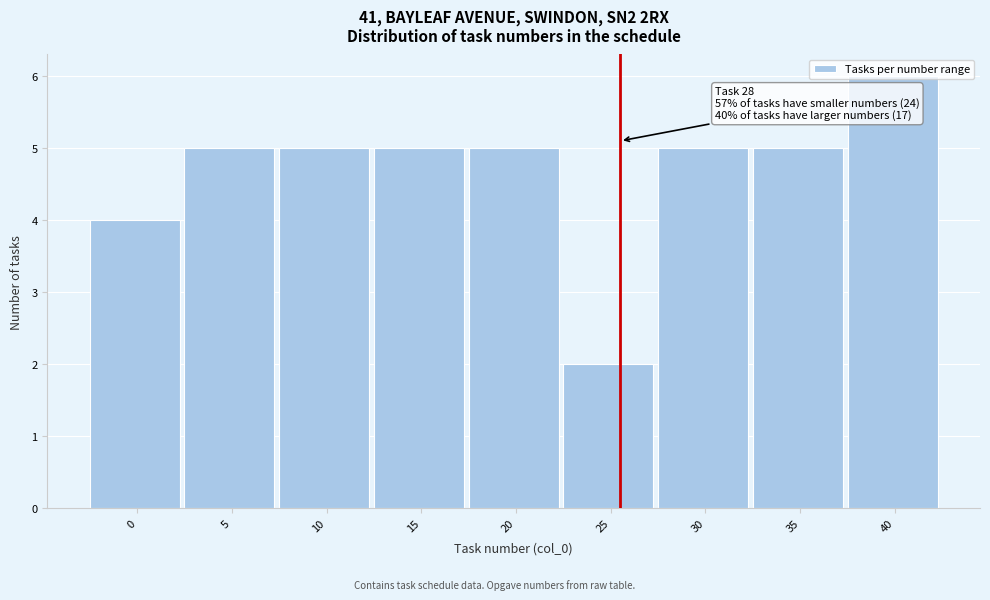

What is the value of the 8th bar from the left?

5